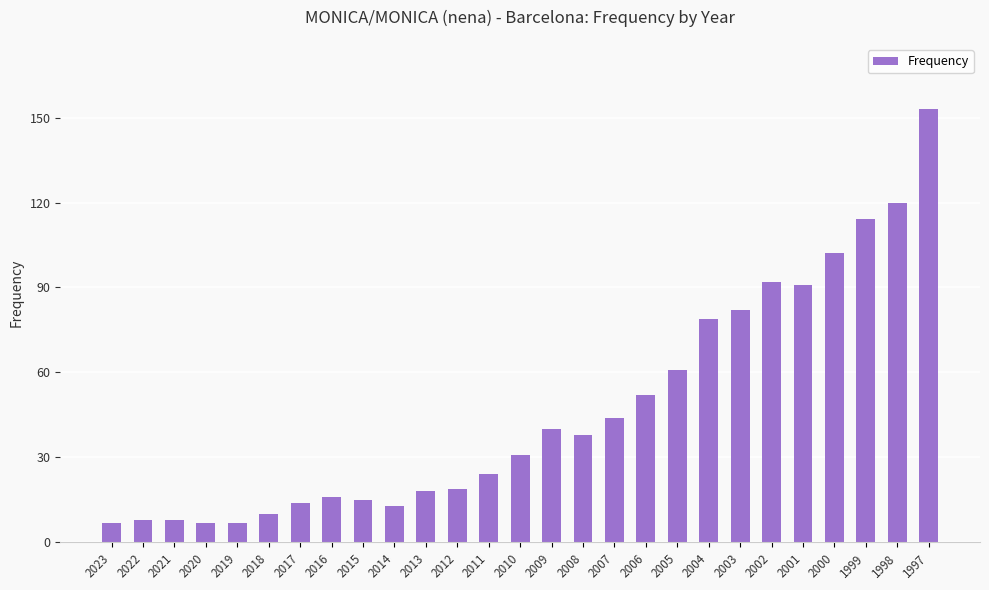

What is the change in value from 2020 to 2018?

+3